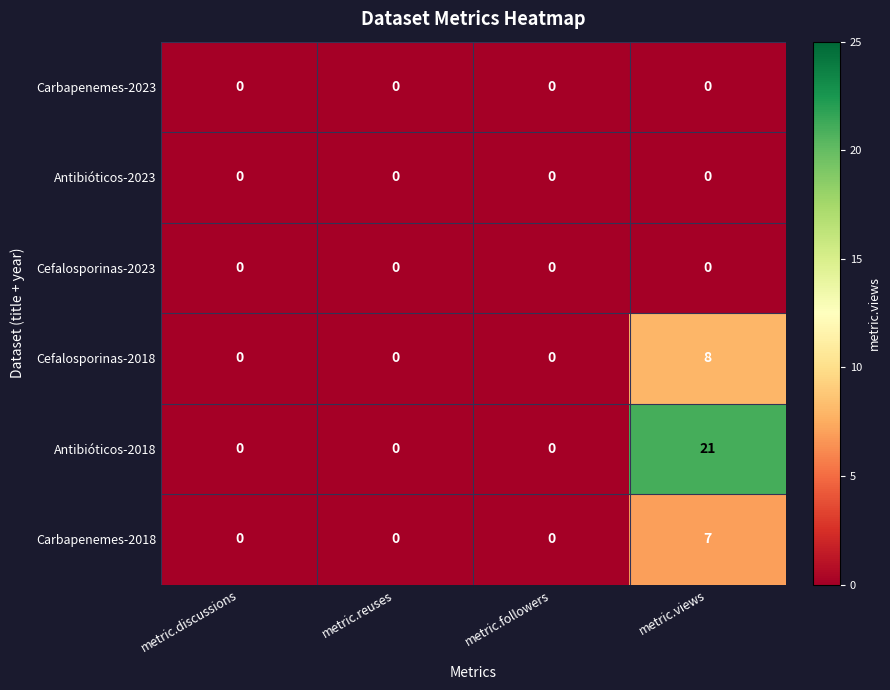

Which category has the highest value across all series?

metric.views